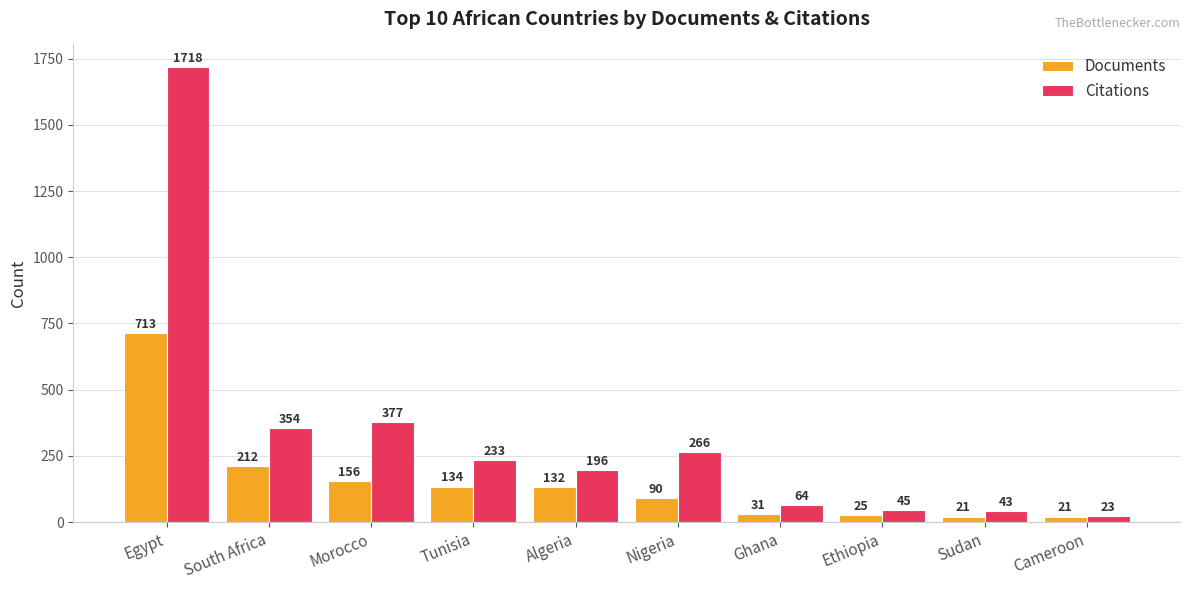

Count the number of categories in the chart.

10